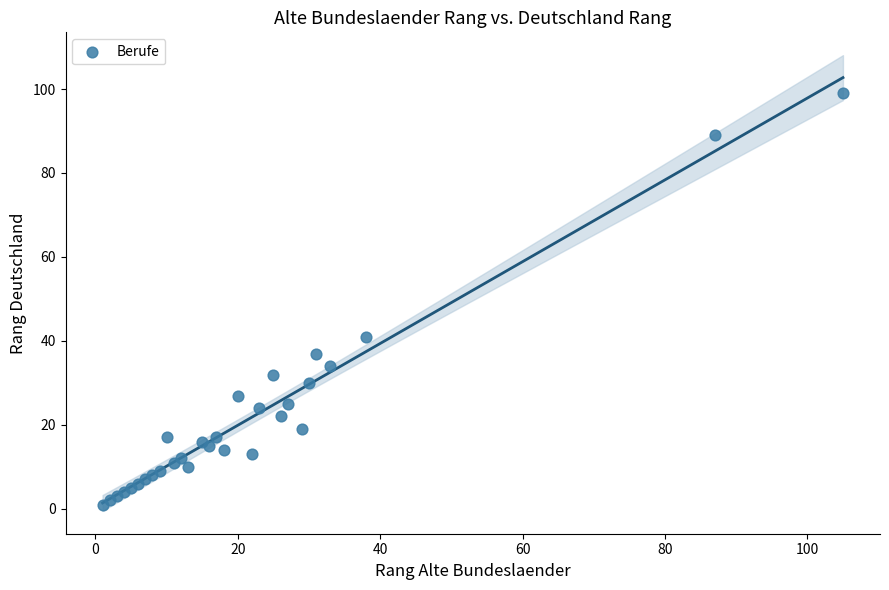

What Y value in the scatter plot is closest to 50?

41